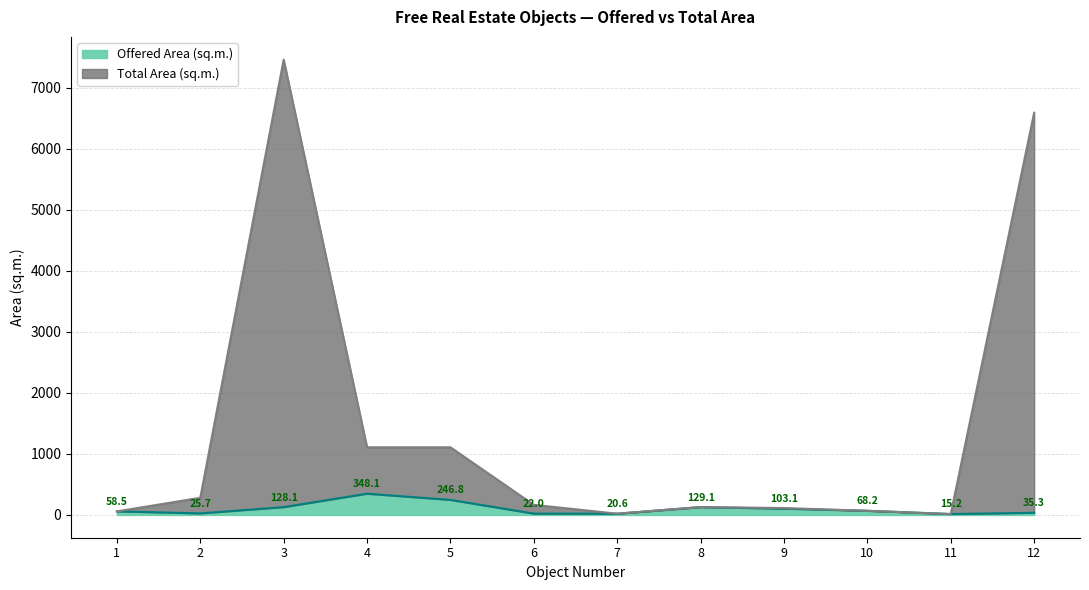

What is the smallest value displayed?

15.2